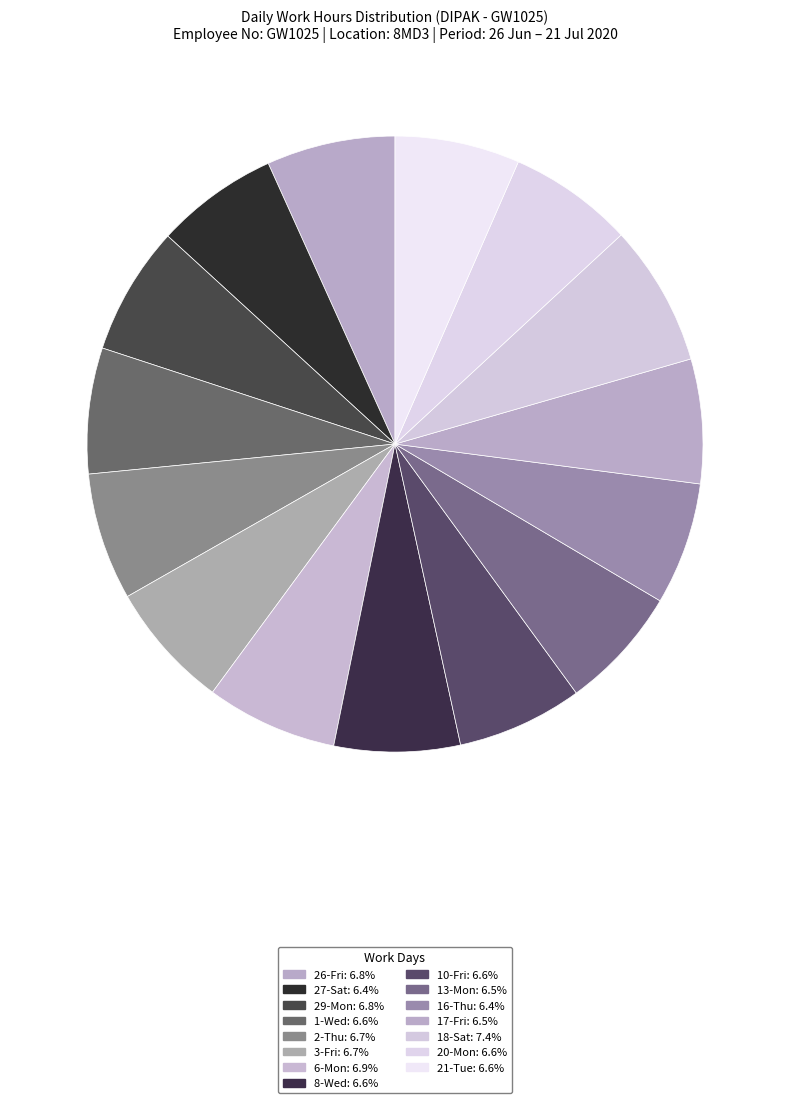

Count the number of slices in the pie.

15